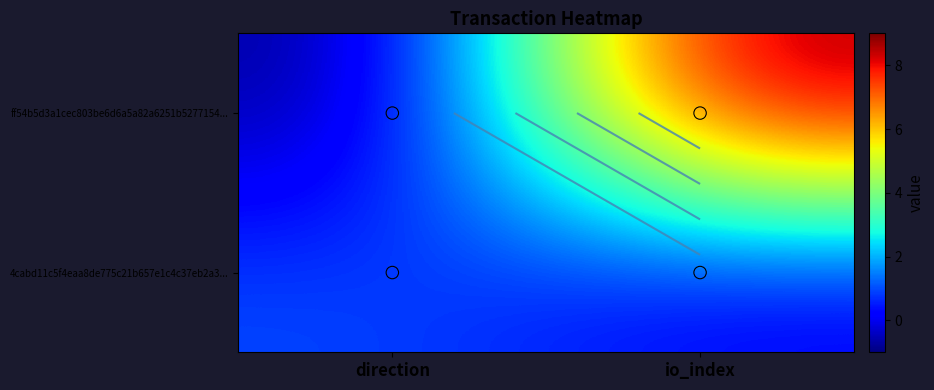

What is the total value across all series at io_index?

9